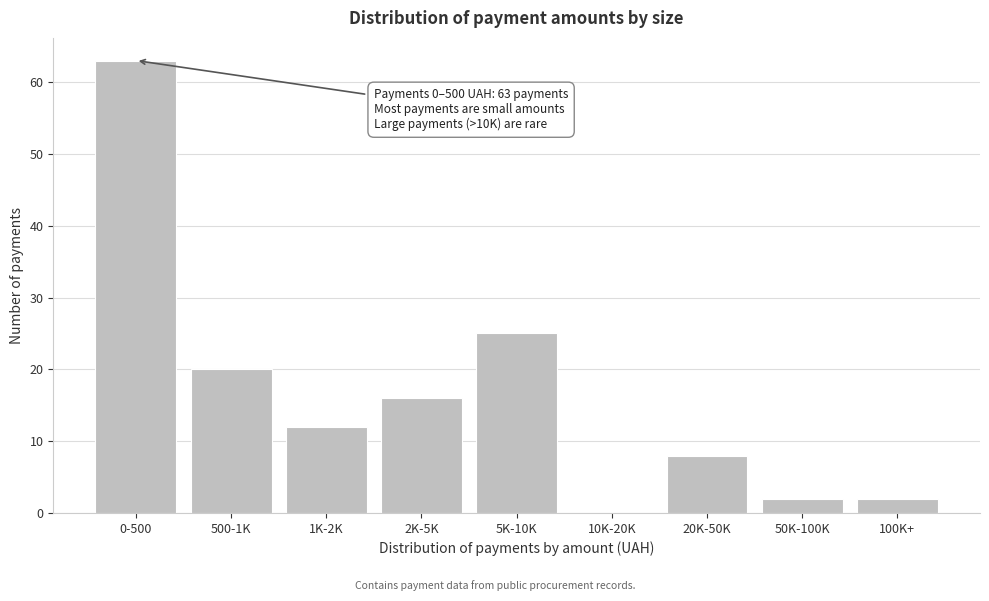

Reading right to left, list all the values displayed in this chart.

100K+=2	50K-100K=2	20K-50K=8	10K-20K=0	5K-10K=25	2K-5K=16	1K-2K=12	500-1K=20	0-500=63